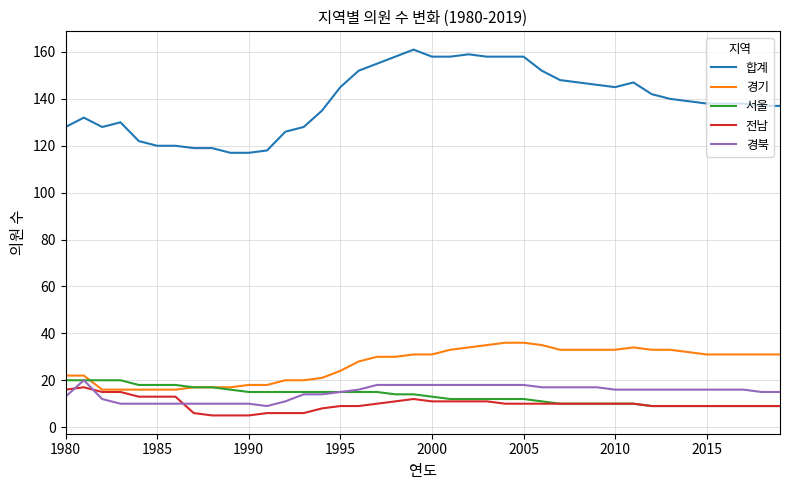

Is this an area chart (filled region under the line)?

No